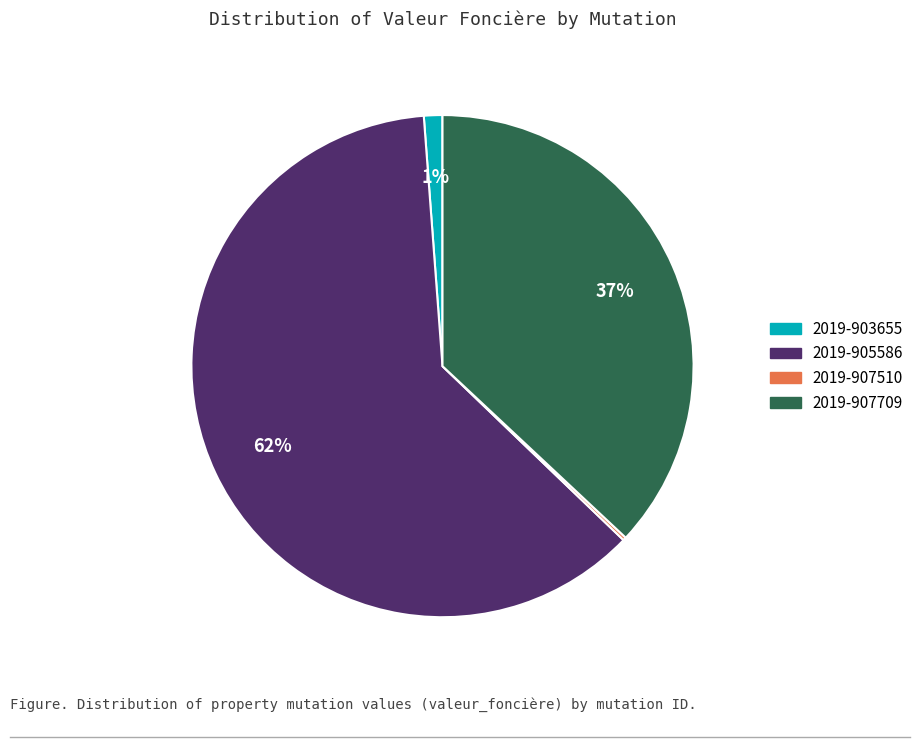

Do 2019-905586 and 2019-903655 together represent more than half of the pie?

Yes